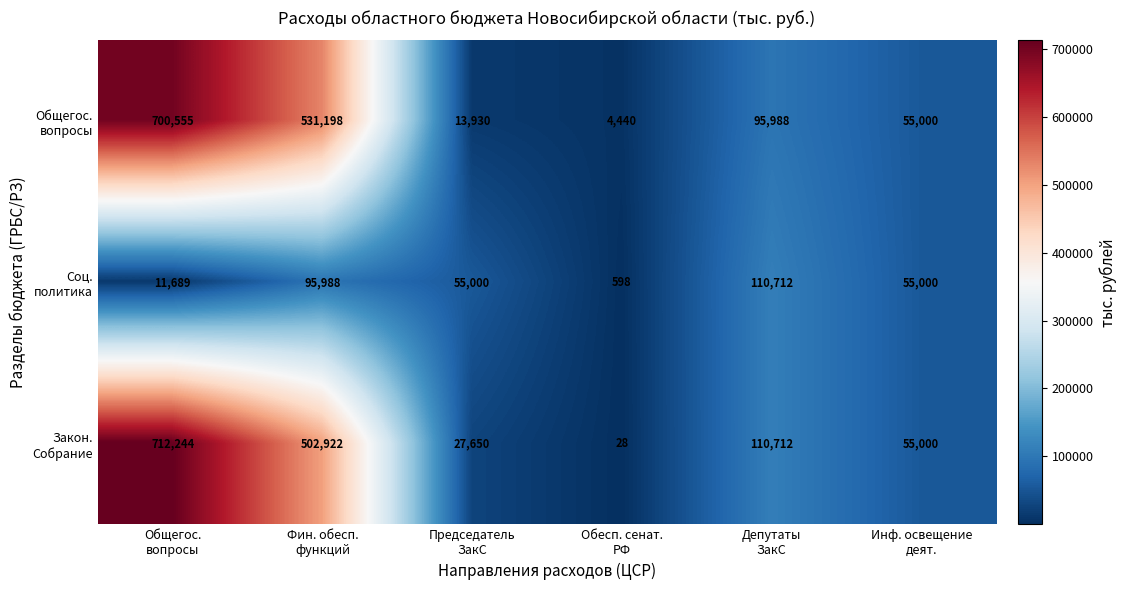

At which category does the chart reach its minimum across all series?

Обесп. сенат.
РФ